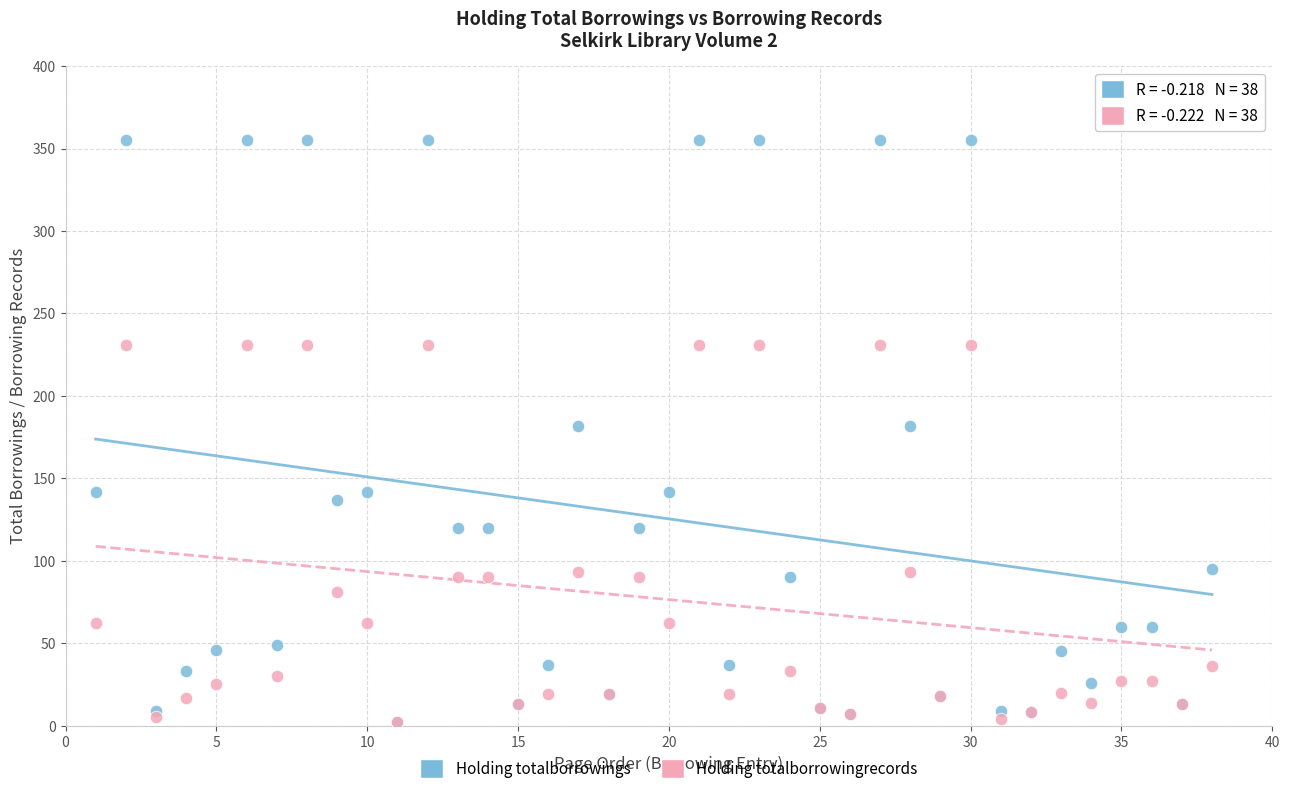

What are all the series names shown in the legend?

Holding totalborrowings, Holding totalborrowingrecords